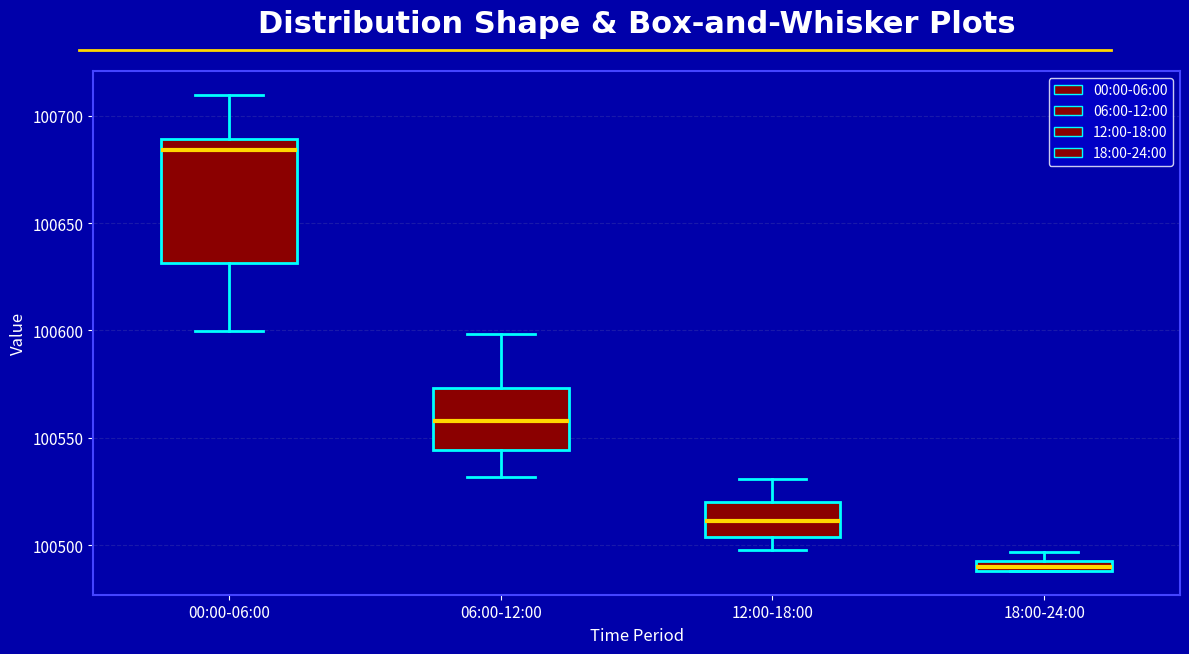

Which box has the lowest median line?

18:00-24:00